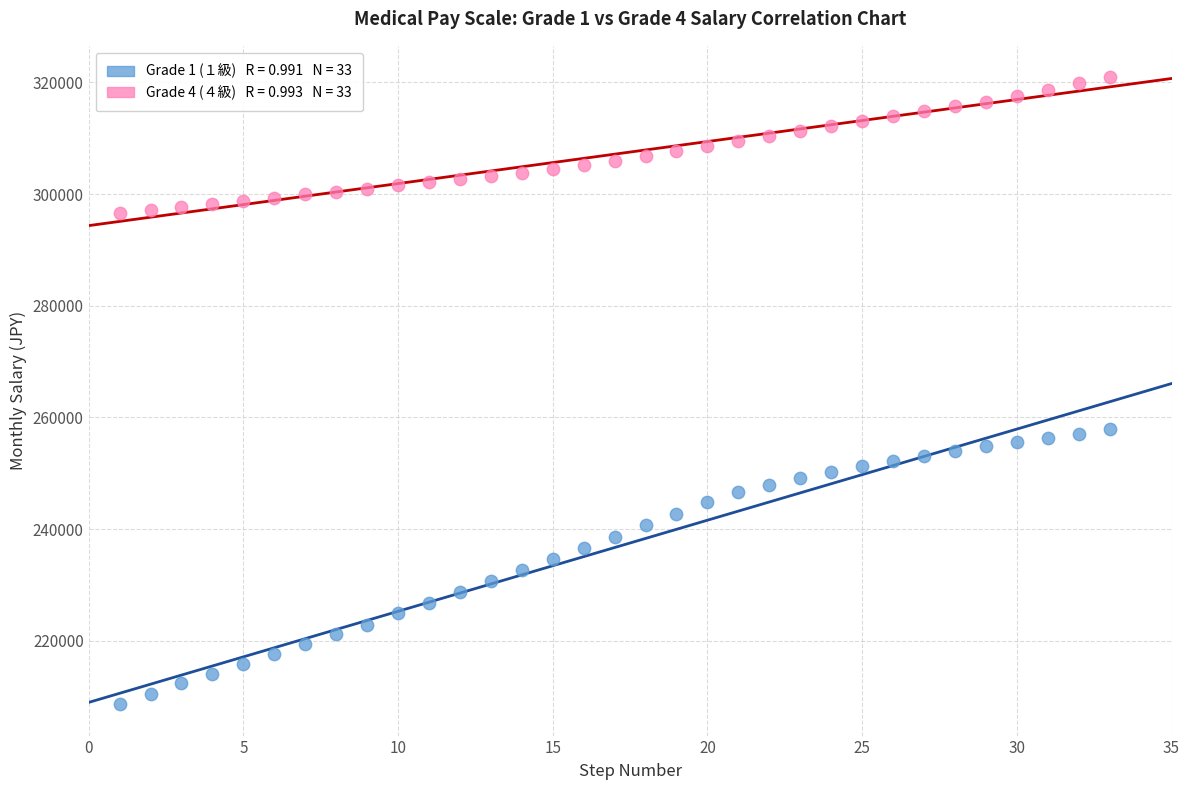

Across all data points, what is the range of X values (max minus min)?

32